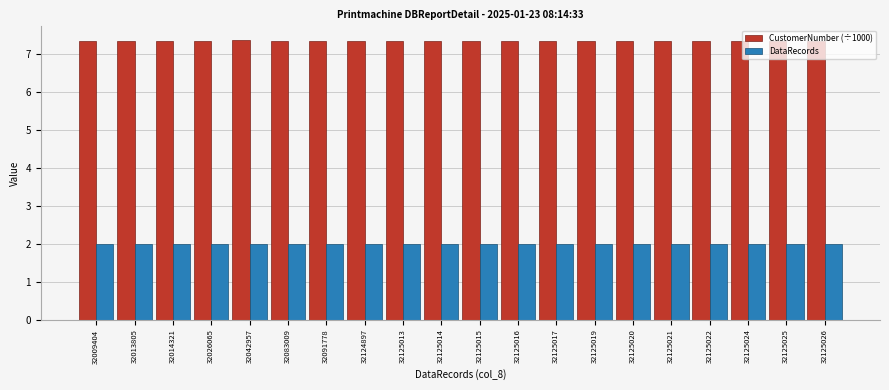

What is the difference between the highest and lowest values at 32124897?

5.3